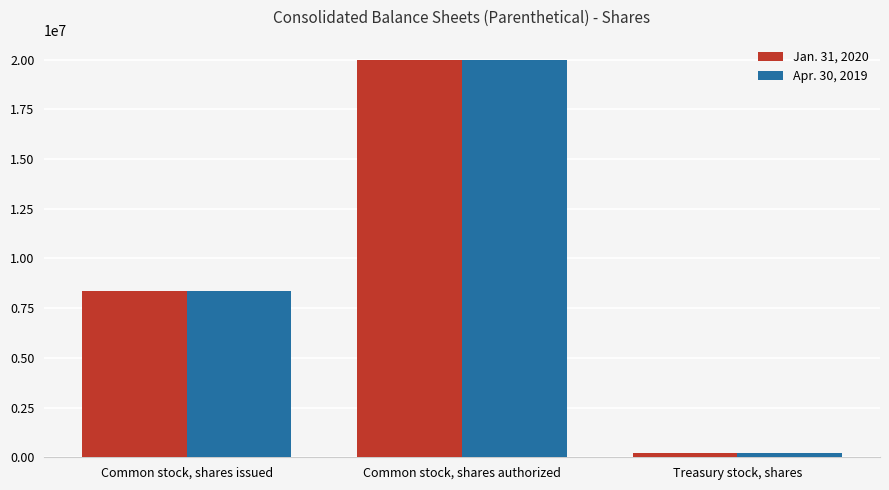

What is the sum of all Jan. 31, 2020 values?

28587404